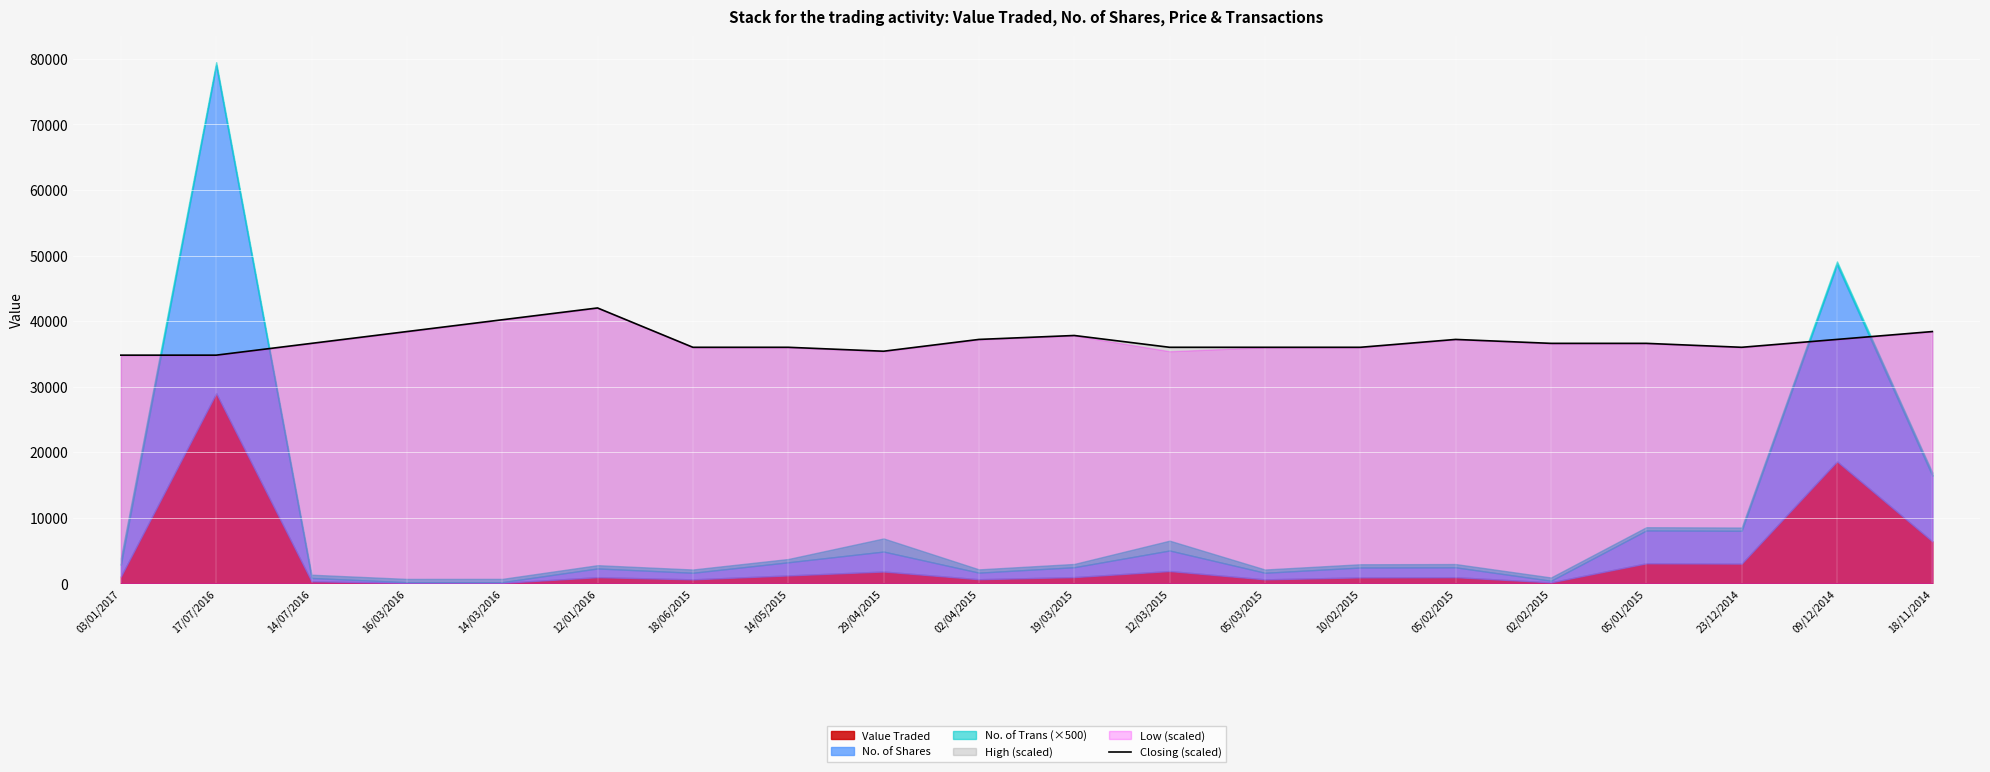

What is the change in value from 05/02/2015 to 02/02/2015?

-600